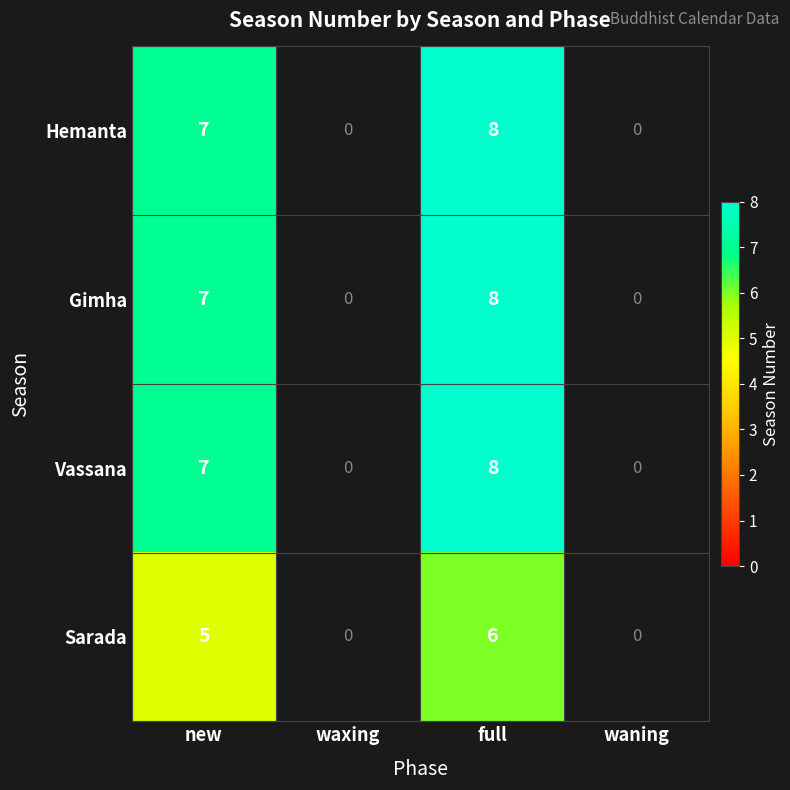

What is the maximum value shown in the chart?

8.0